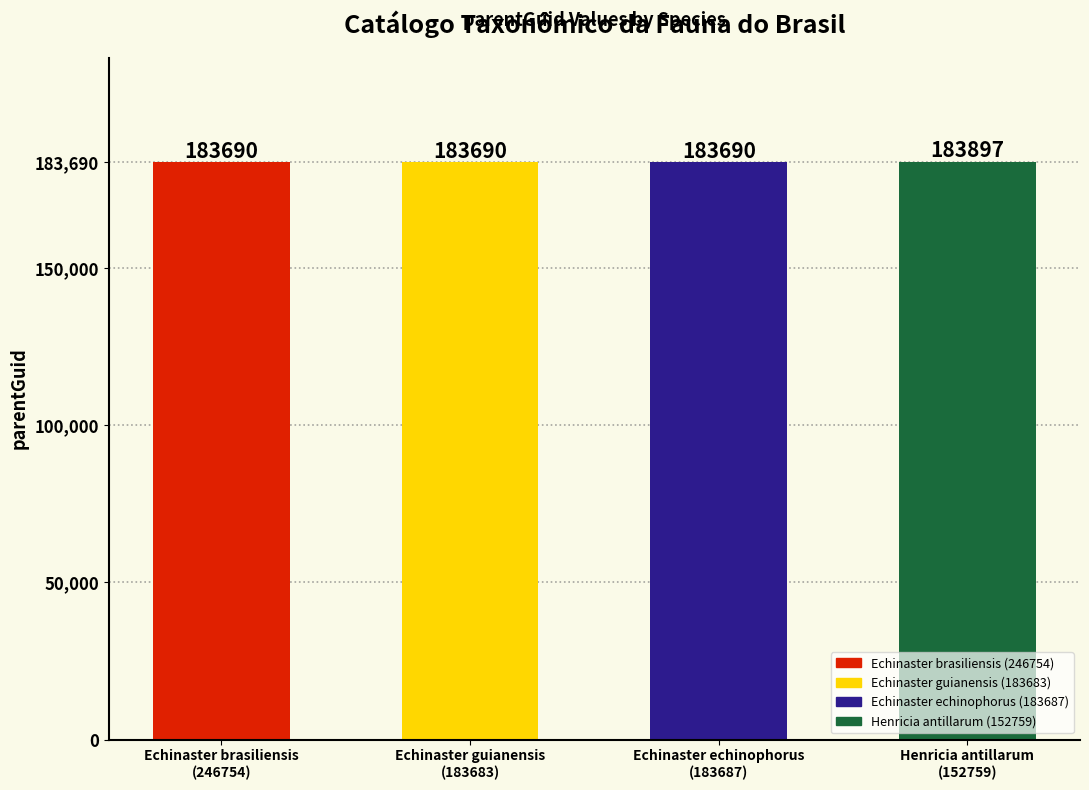

What position from the right is Henricia antillarum
(152759)?

1